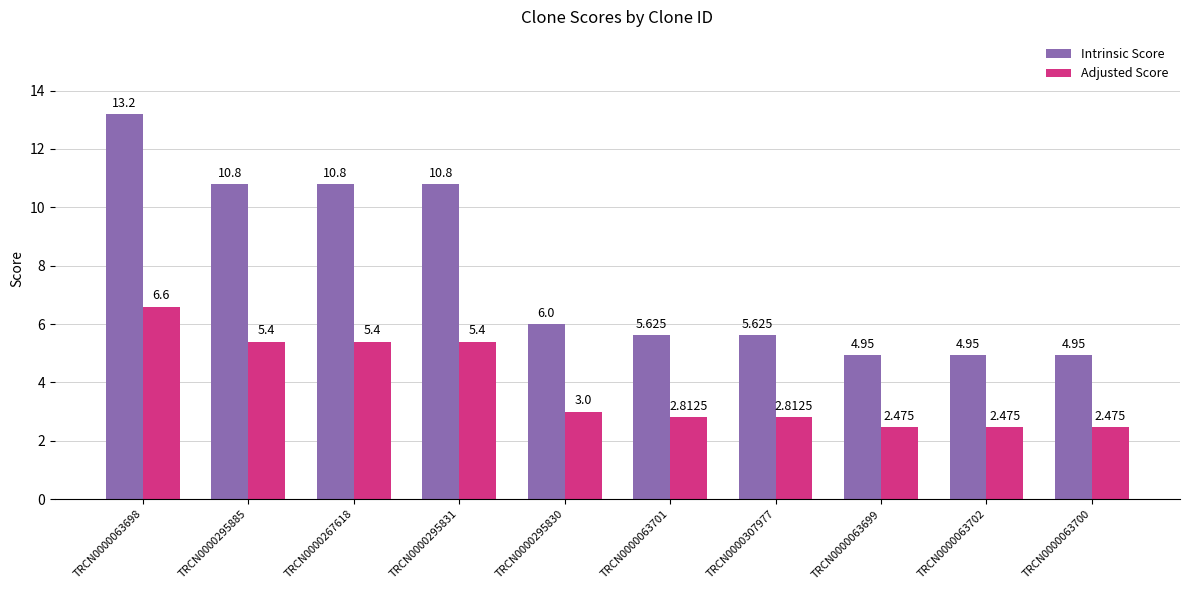

At which label is Adjusted Score closest to 4?

TRCN0000295830